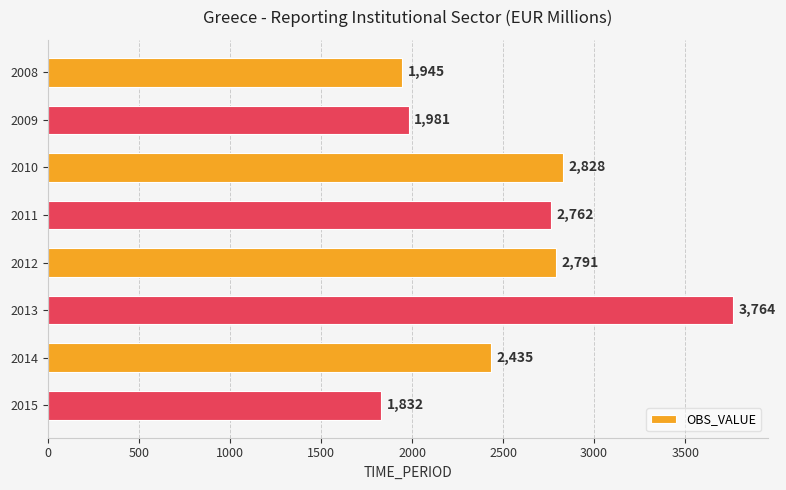

How many categories are shown in the chart?

8